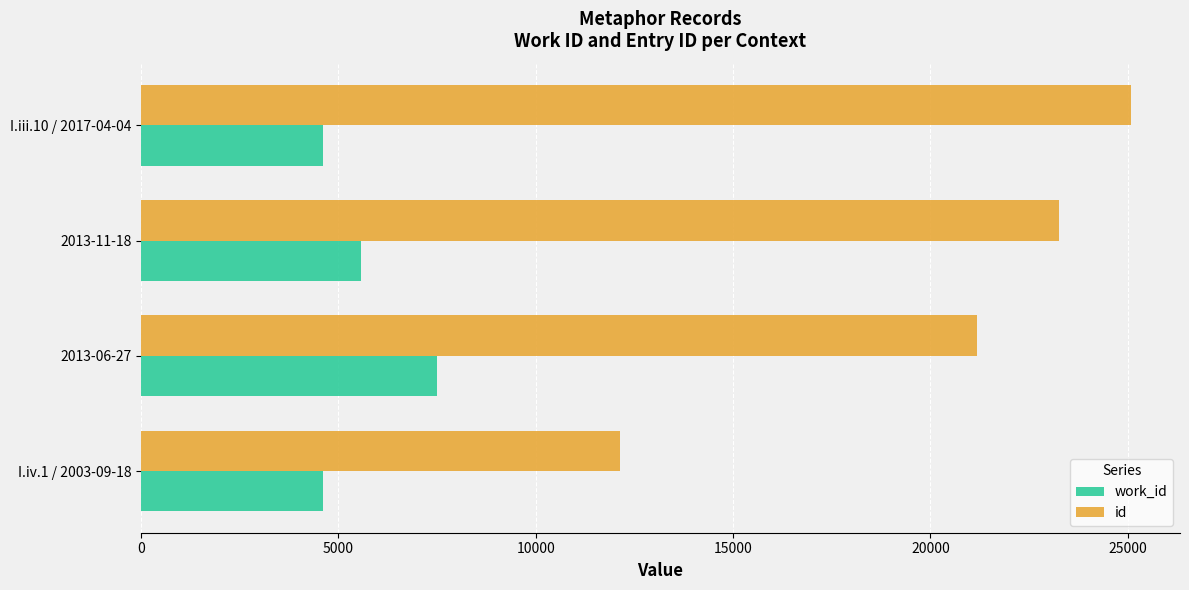

What is the highest value of the work_id series?

7486